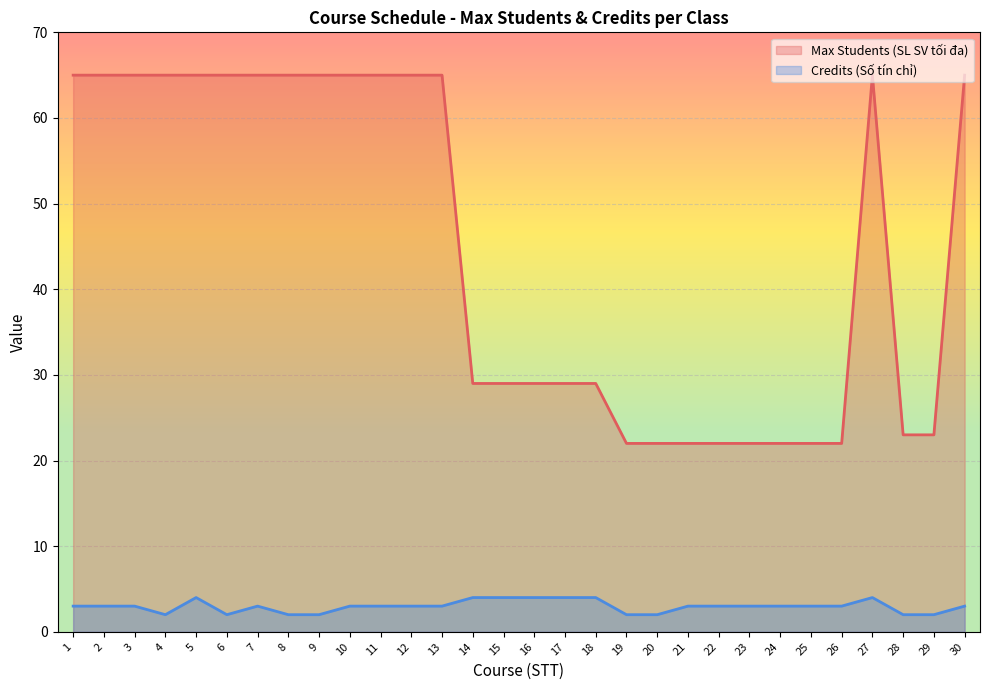

What are all the series names shown in the legend?

Max Students (SL SV tối đa), Credits (Số tín chỉ)